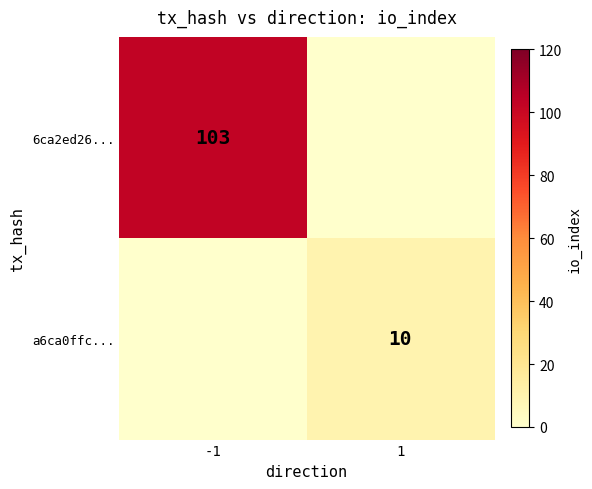

True or false: 6ca2ed26... has a value of 103 at -1.

True